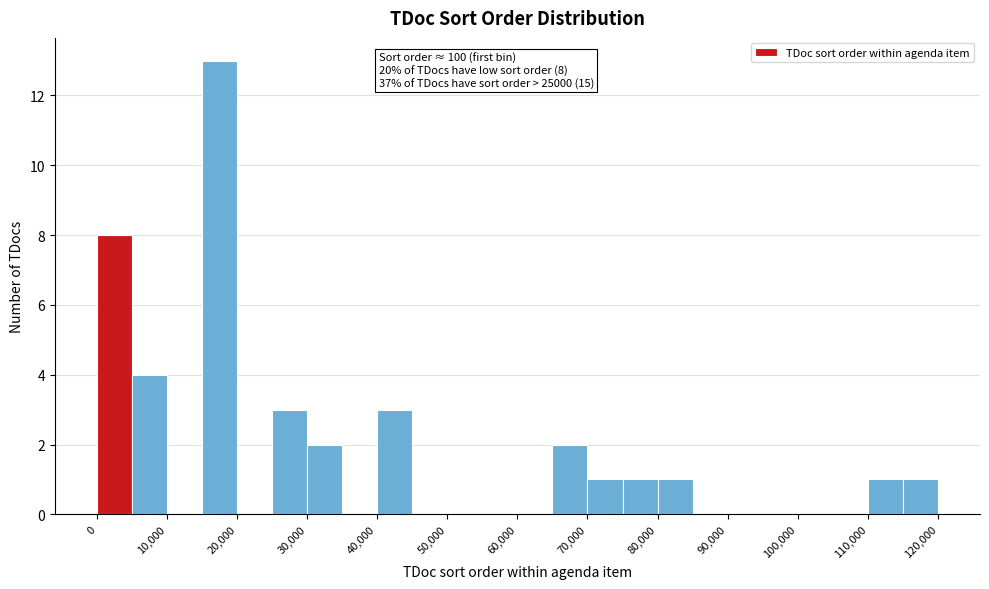

Which range on the x-axis has the tallest bar?

15000 to 20000